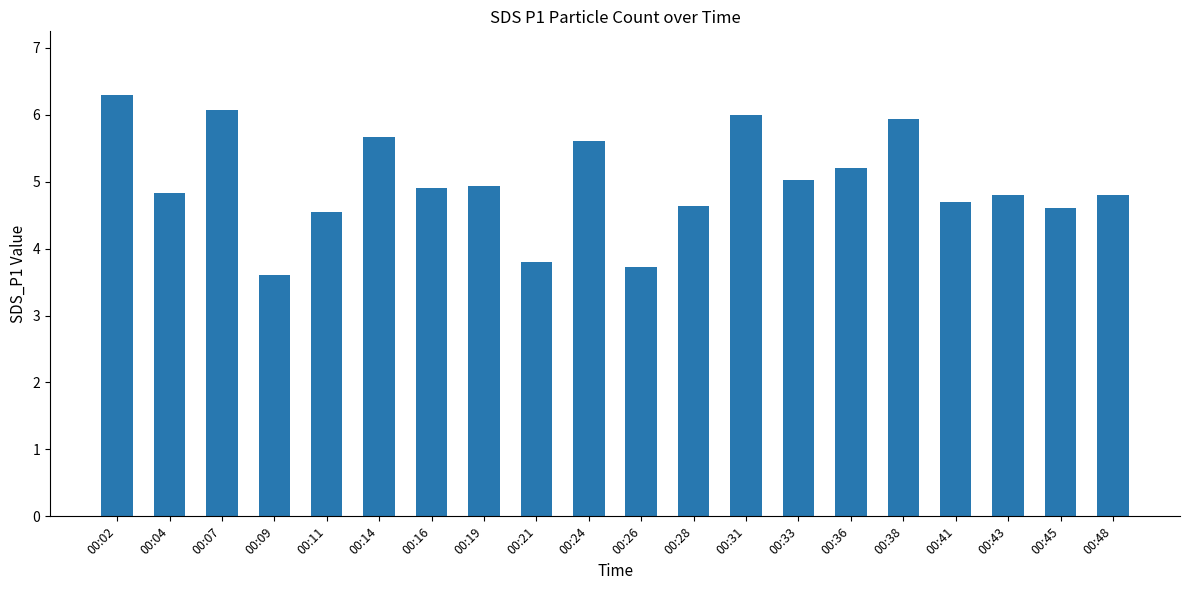

Which has a higher value, 00:14 or 00:19?

00:14